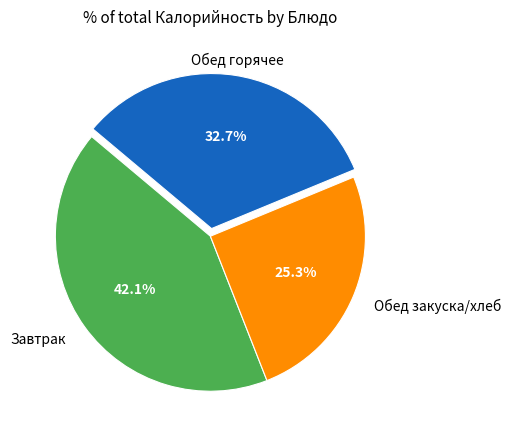

Count the number of slices in the pie.

3